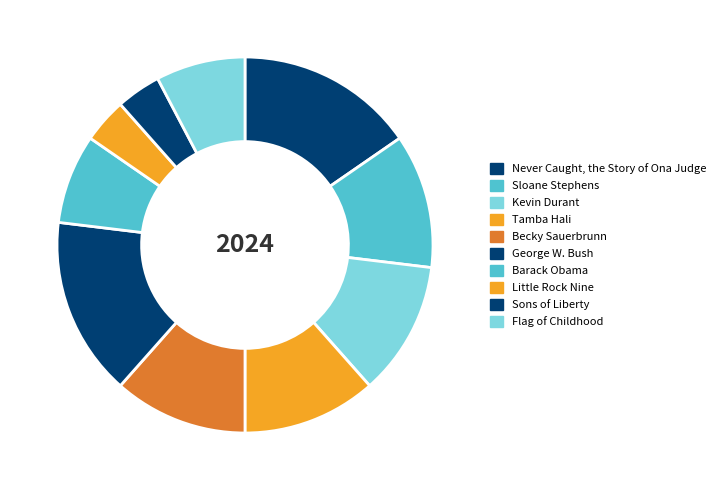

The Flag of Childhood slice represents 8% of the pie. True or false?

True